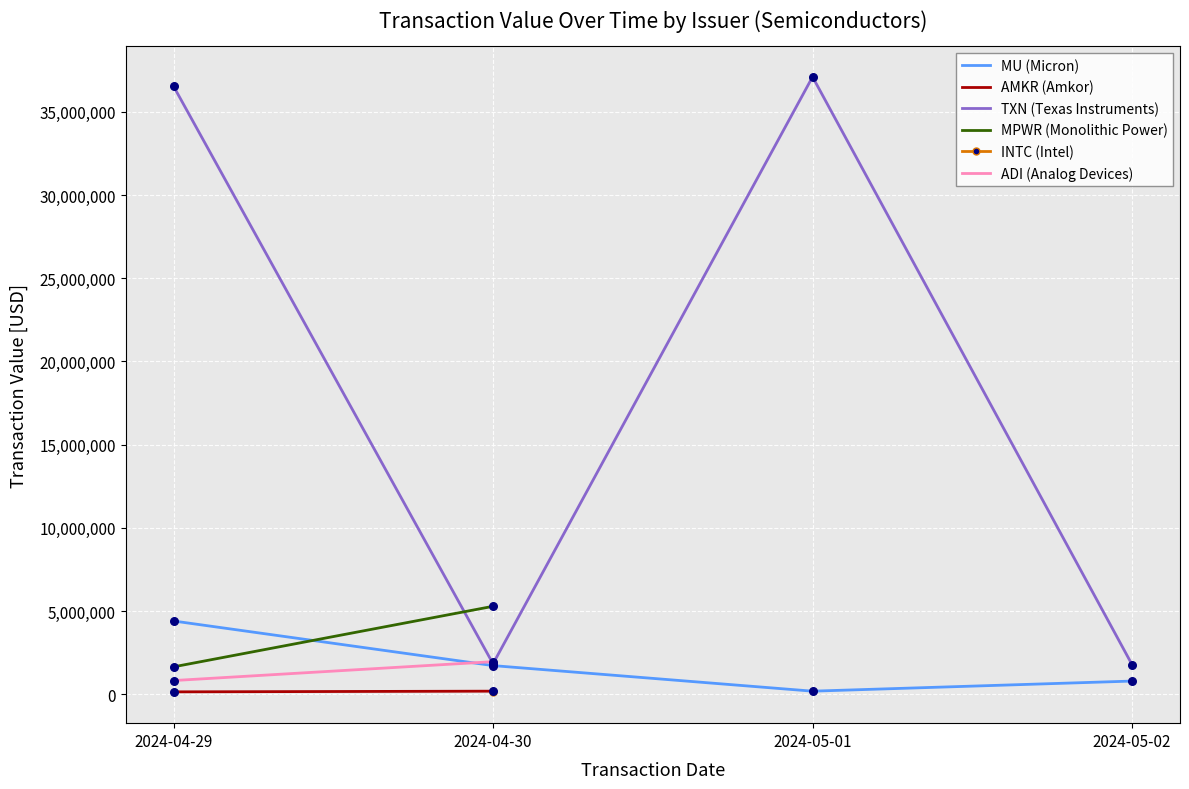

At how many categories does at least one series exceed 4899337?

3